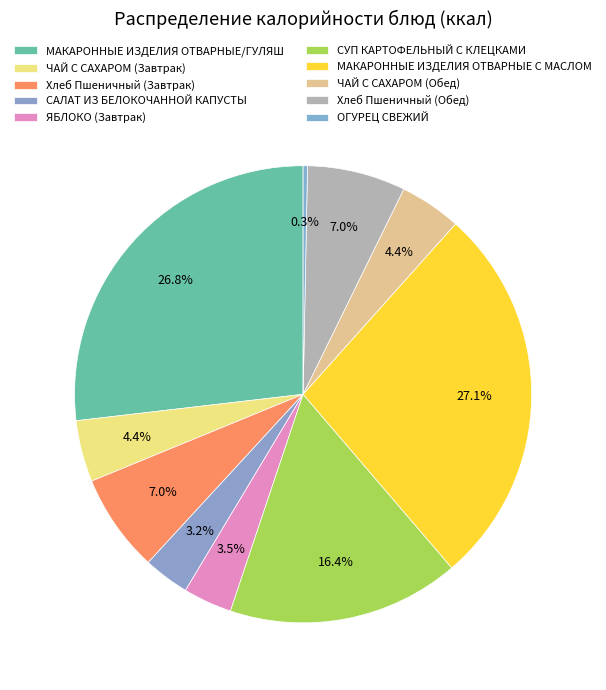

How many segments does this pie chart have?

10